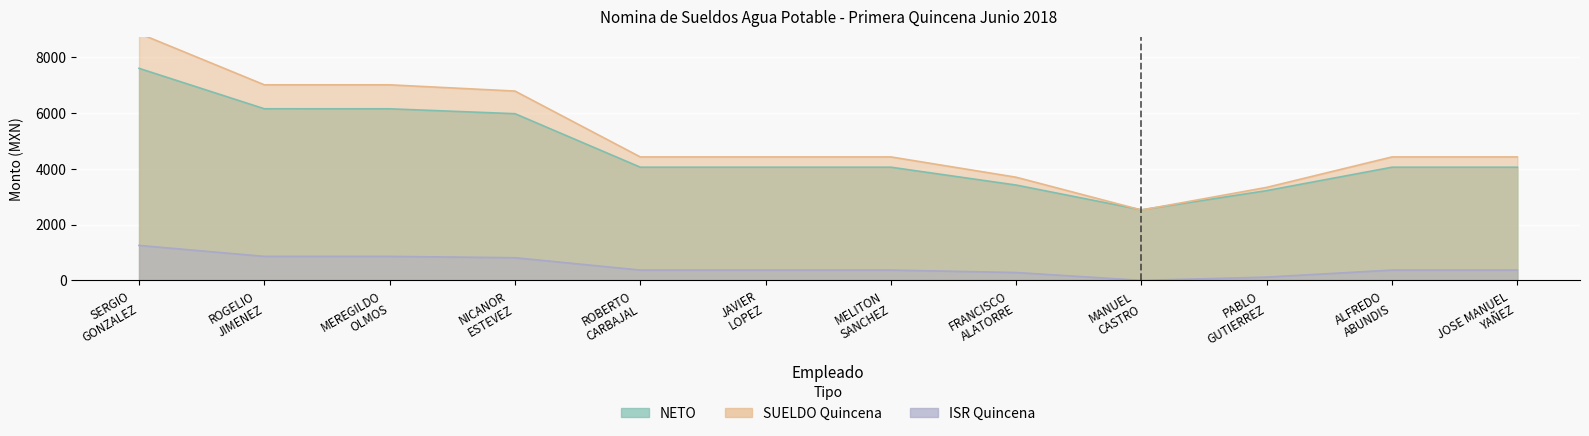

What is the difference between the highest and lowest values at FRANCISCO
ALATORRE?

3414.9